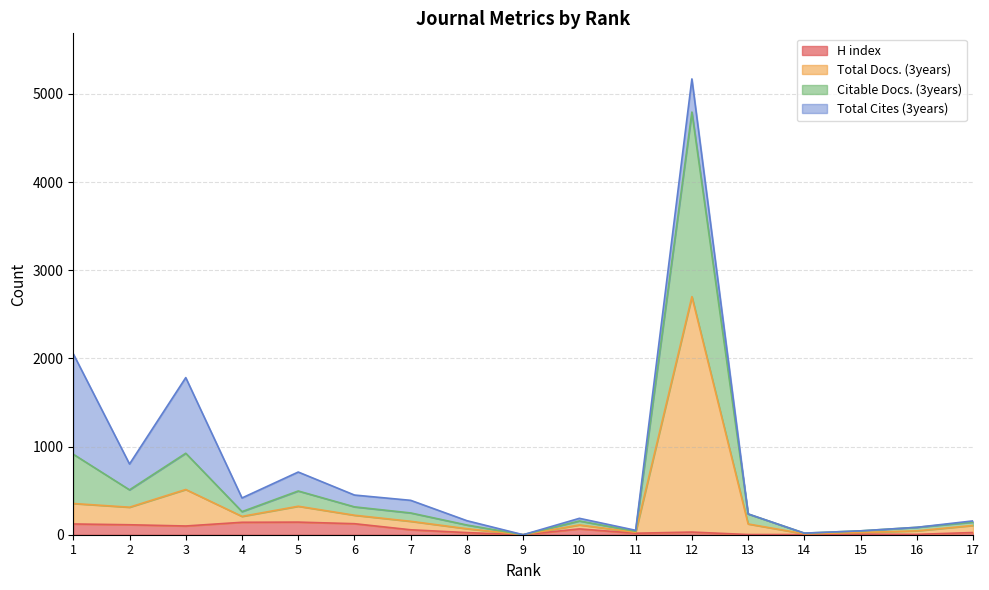

At how many categories does at least one series exceed 4143?

1